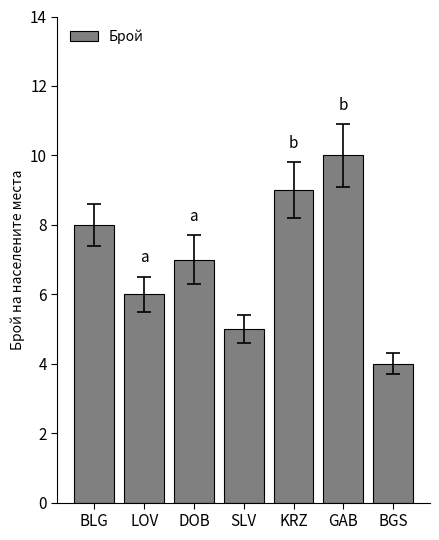

Which label corresponds to the largest value in the chart?

GAB